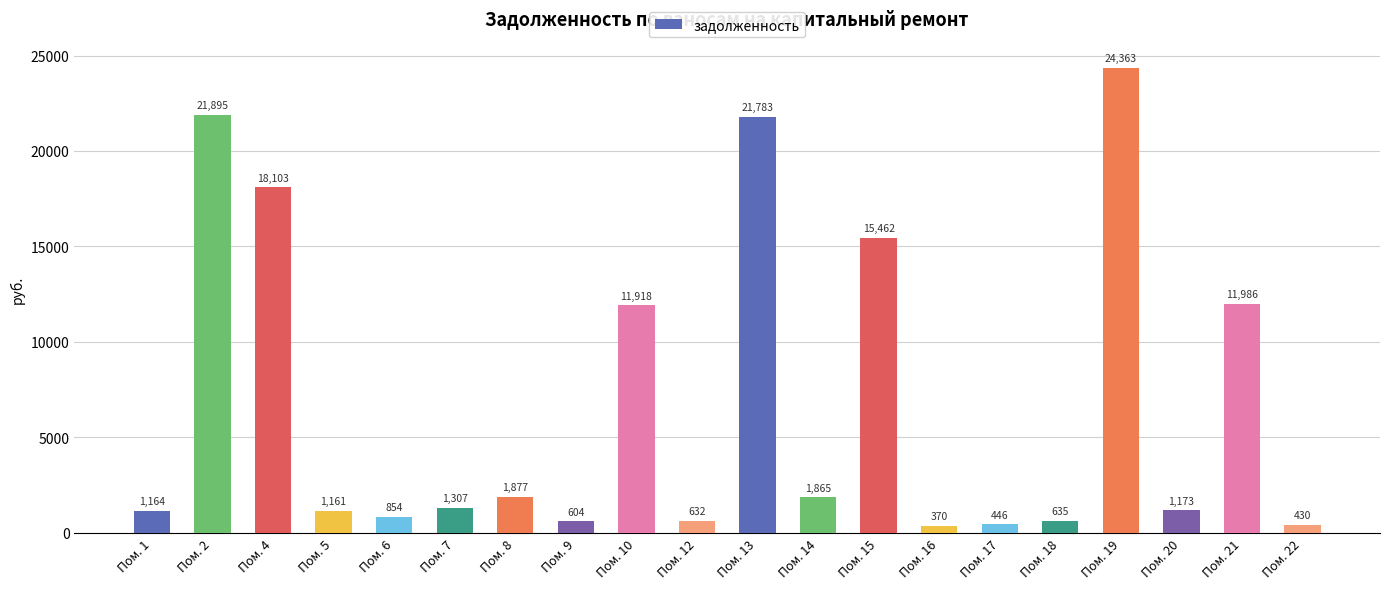

Rank the categories by value from lowest to highest.

Пом. 16, Пом. 22, Пом. 17, Пом. 9, Пом. 12, Пом. 18, Пом. 6, Пом. 5, Пом. 1, Пом. 20, Пом. 7, Пом. 14, Пом. 8, Пом. 10, Пом. 21, Пом. 15, Пом. 4, Пом. 13, Пом. 2, Пом. 19